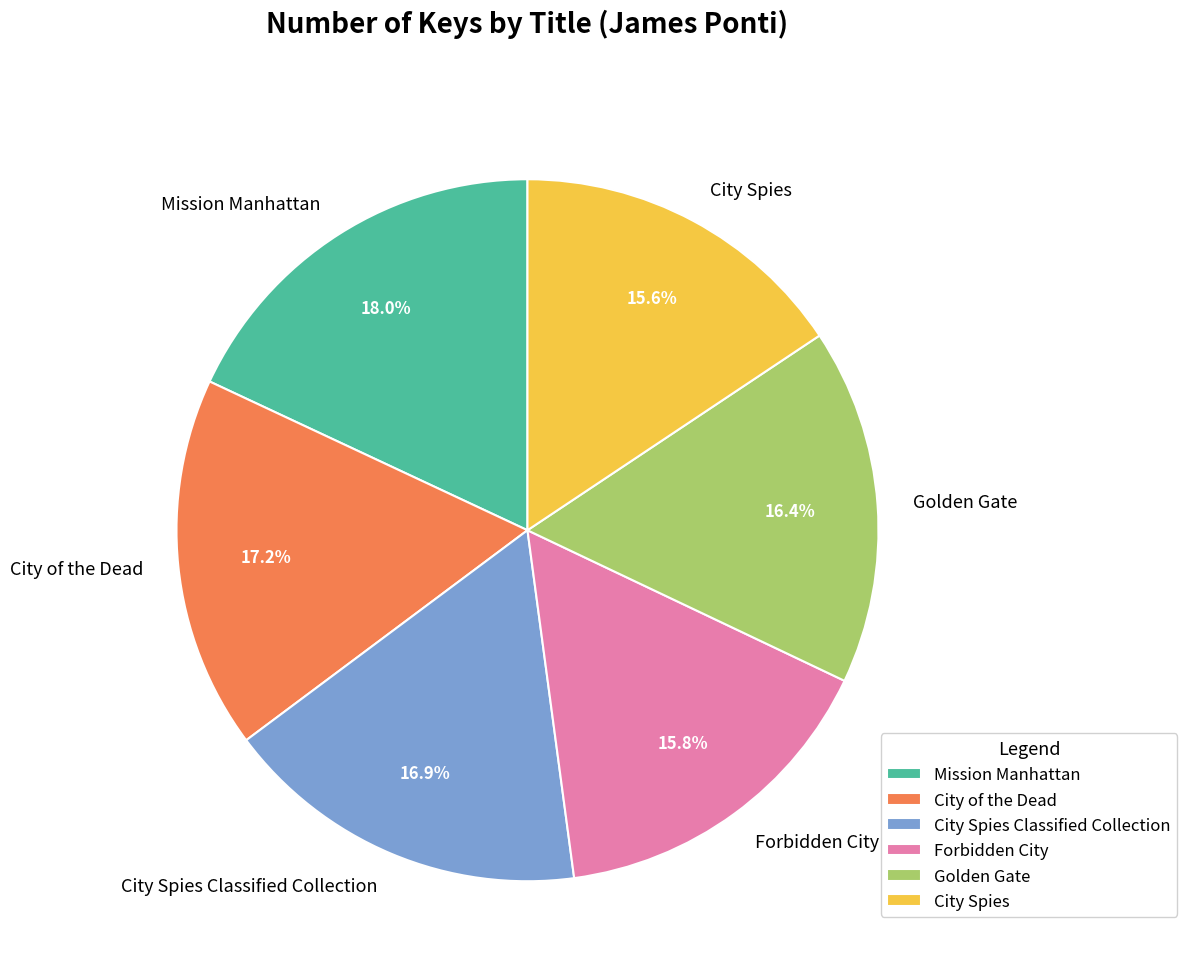

How many segments does this pie chart have?

6